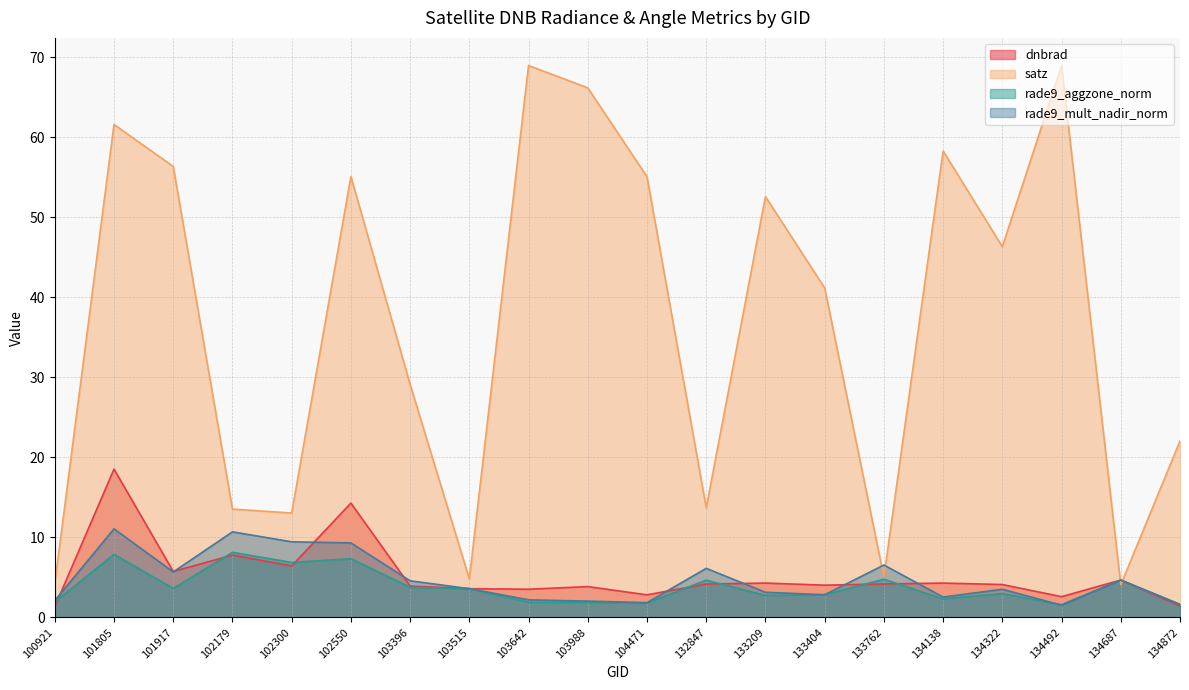

Reading left to right, extract all data points from this chart.

dnbrad: 100921=1.3	101805=18.5	101917=5.7	102179=7.8	102300=6.4	102550=14.3	103396=3.9	103515=3.6	103642=3.5	103988=3.8	104471=2.8	132847=4.2	133209=4.3	133404=4.0	133762=4.2	134138=4.3	134322=4.1	134492=2.6	134687=4.7	134872=1.4
satz: 100921=4.2	101805=61.6	101917=56.4	102179=13.5	102300=13.0	102550=55.1	103396=29.1	103515=4.8	103642=69.0	103988=66.2	104471=55.1	132847=13.7	133209=52.6	133404=41.2	133762=5.0	134138=58.3	134322=46.3	134492=69.0	134687=4.1	134872=22.1
rade9_aggzone_norm: 100921=1.9	101805=7.9	101917=3.6	102179=8.1	102300=6.9	102550=7.3	103396=3.8	103515=3.6	103642=1.9	103988=1.9	104471=1.8	132847=4.6	133209=2.7	133404=2.8	133762=4.8	134138=2.3	134322=3.0	134492=1.6	134687=4.7	134872=1.6
rade9_mult_nadir_norm: 100921=2.1	101805=11.1	101917=5.7	102179=10.7	102300=9.4	102550=9.3	103396=4.6	103515=3.6	103642=2.2	103988=2.0	104471=1.8	132847=6.1	133209=3.1	133404=2.8	133762=6.5	134138=2.5	134322=3.5	134492=1.5	134687=4.7	134872=1.6